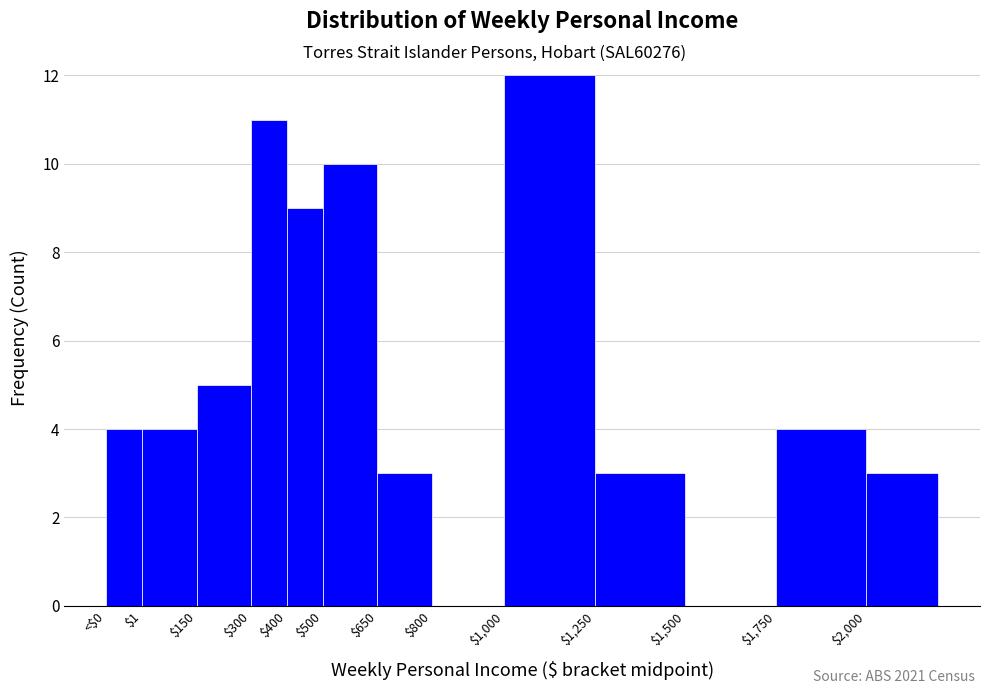

The value at $300 is 11. True or false?

True